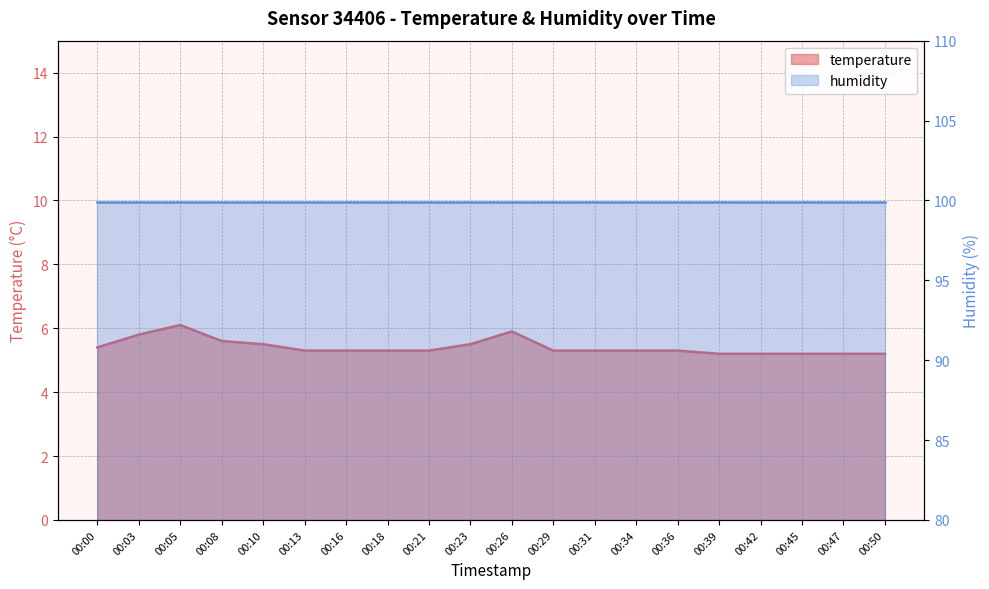

What is the value of the 11th point from the left?

5.9